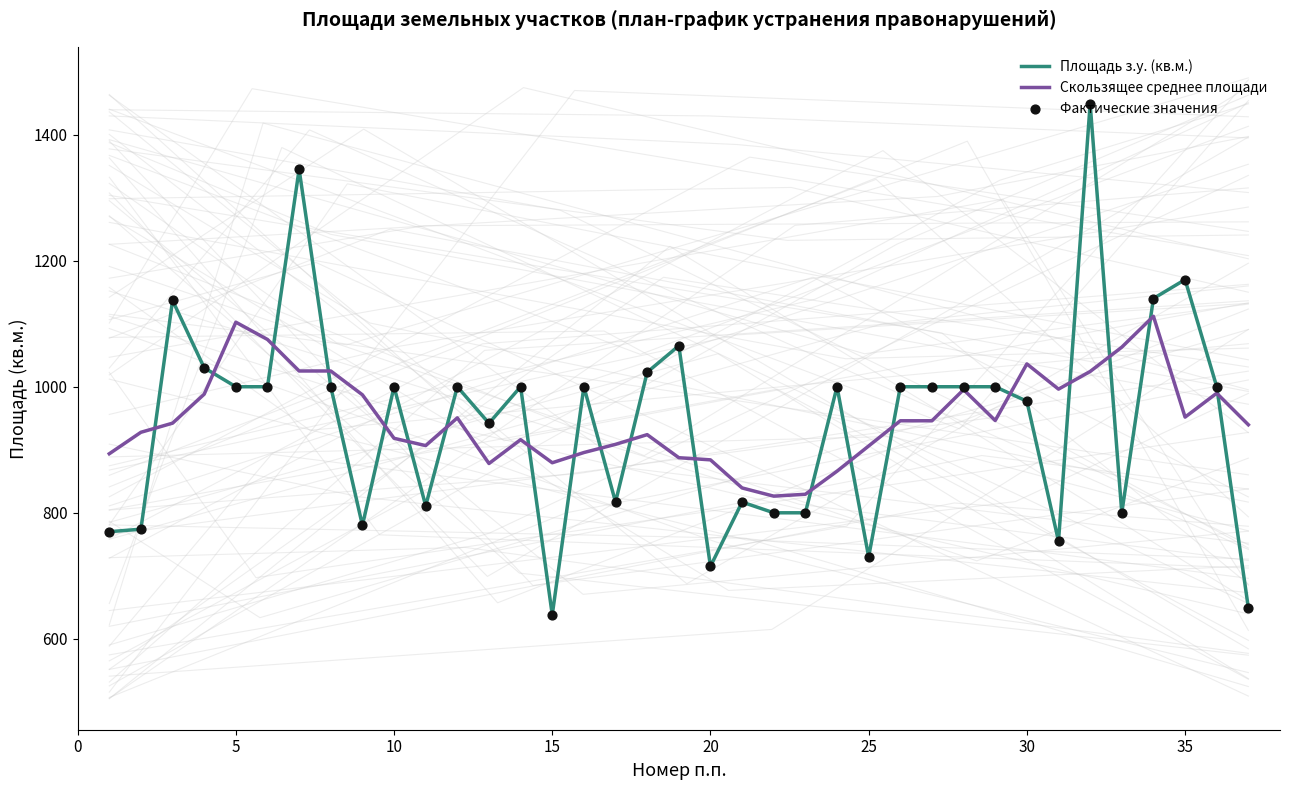

Which series has the widest spread of Y values?

Площадь з.у. (кв.м.)